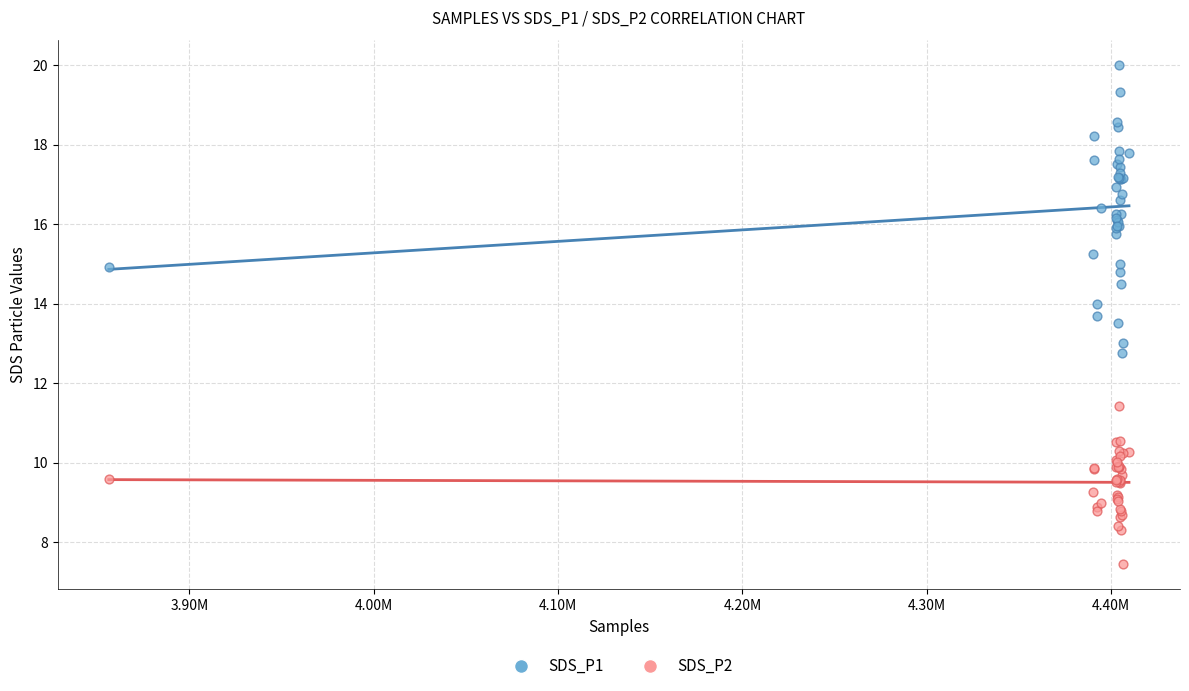

Which series has the widest spread of Y values?

SDS_P1